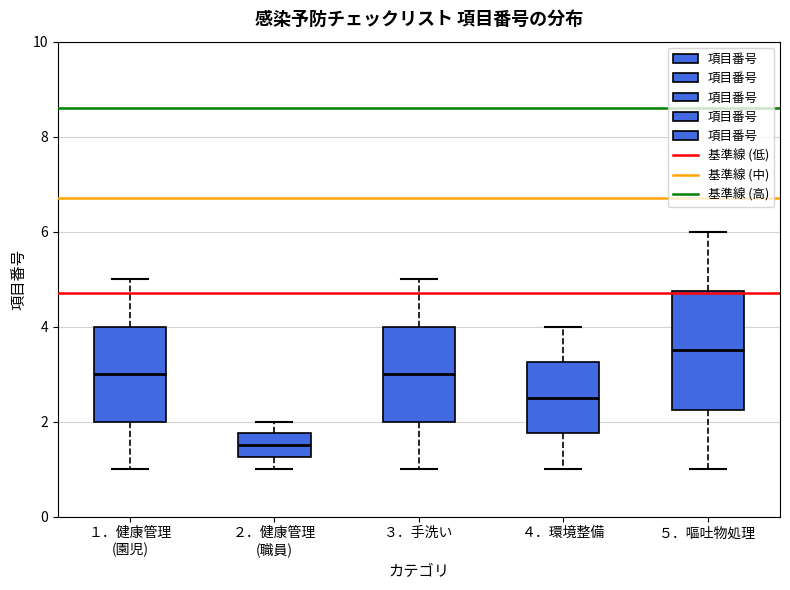

Where does the lower whisker of the box for １．健康管理 (園児) end on the y-axis? The values are not printed on the chart, so give them approximately, as read against the axis.

1.0